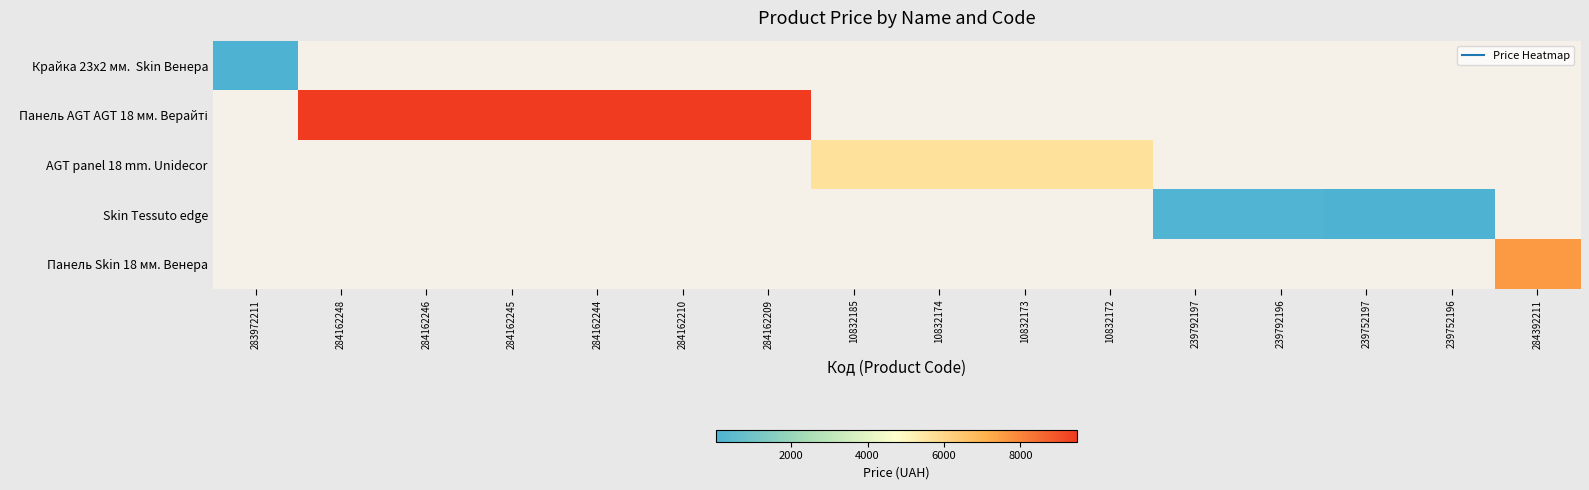

Which series has the widest spread of values?

Крайка 23x2 мм. Skin Венера